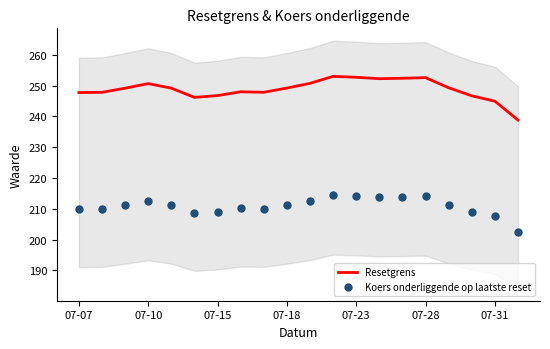

Which series reaches the maximum Y coordinate?

Resetgrens